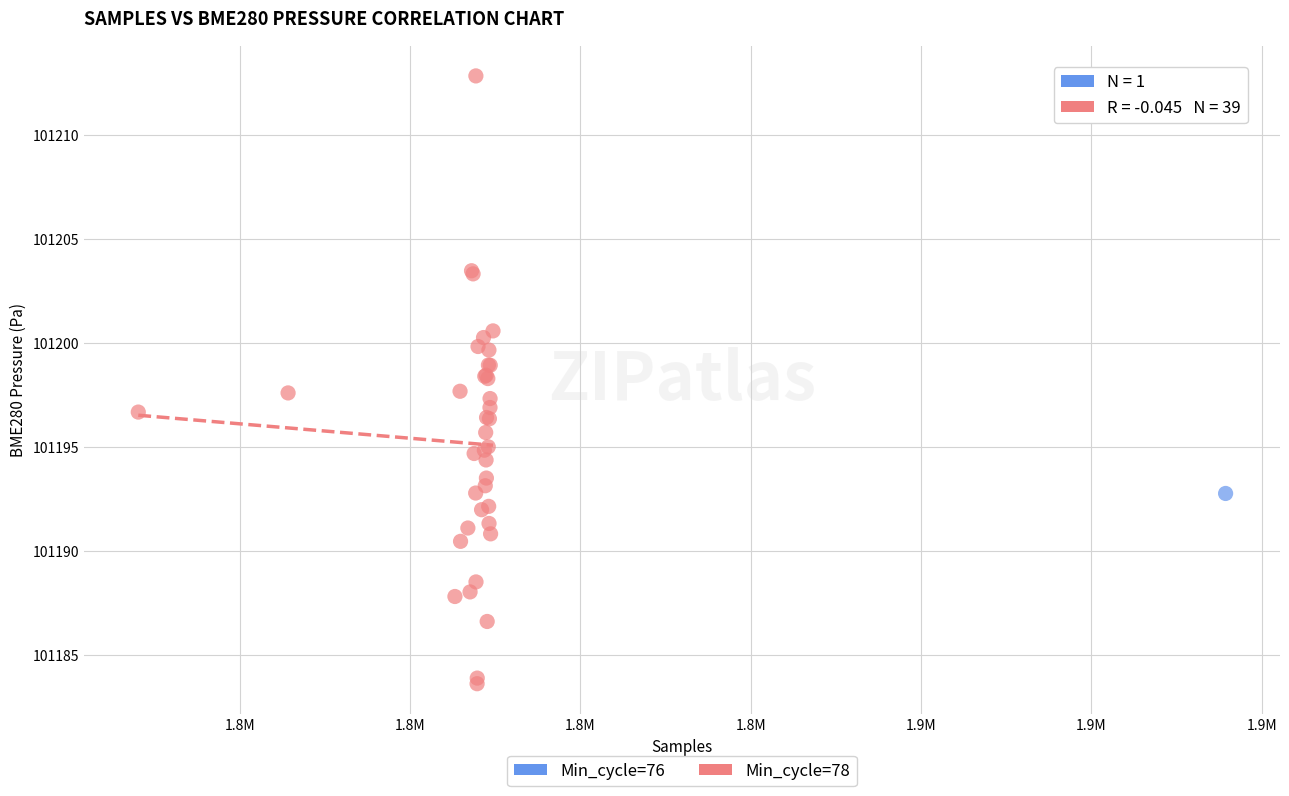

What are all the series names shown in the legend?

Min_cycle=76, Min_cycle=78